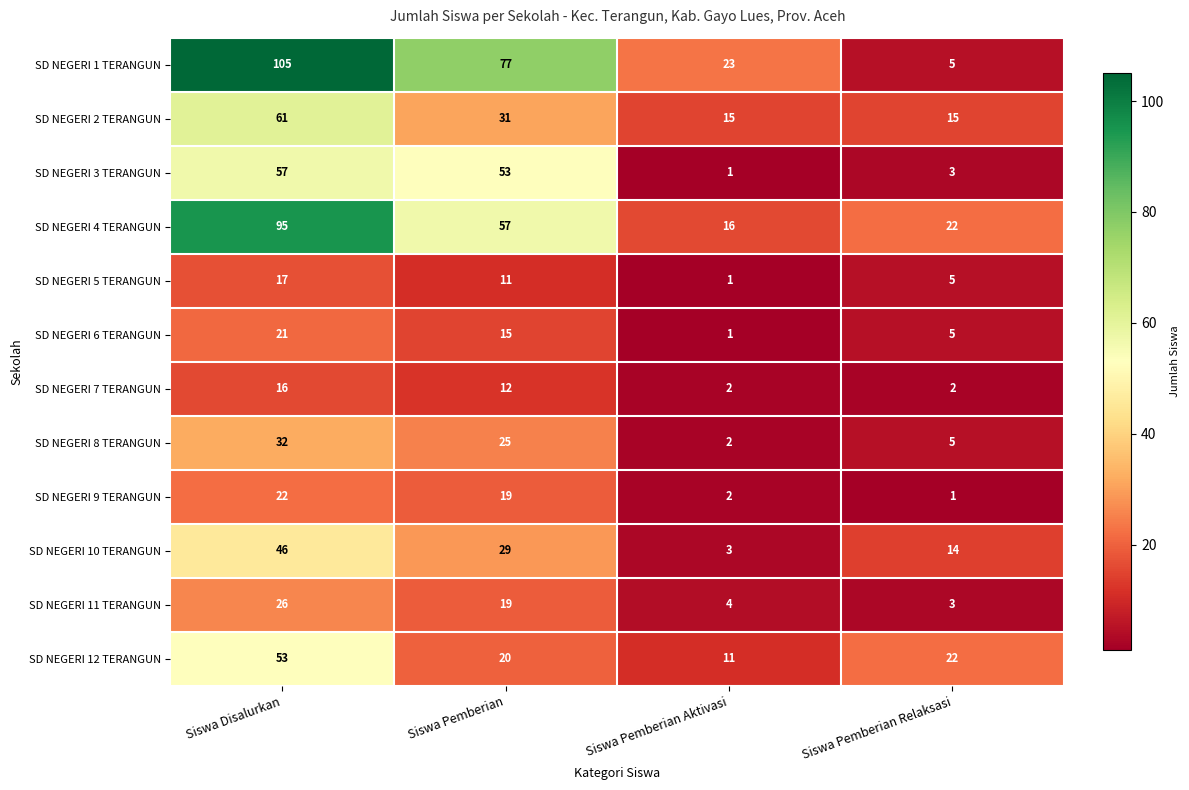

The SD NEGERI 2 TERANGUN series shows 31 at Siswa Pemberian. True or false?

True